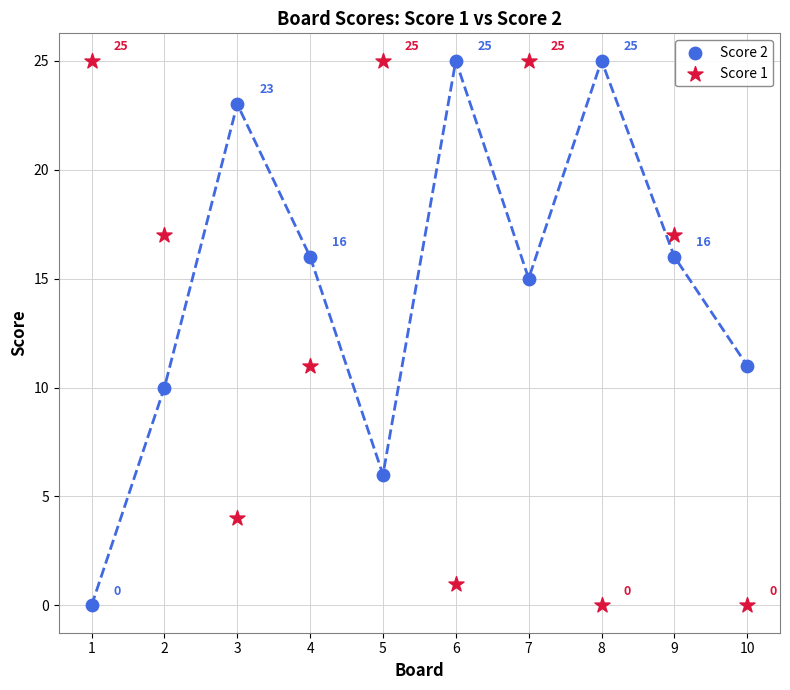

What is the X range (max minus min) for the scatter plot?

9